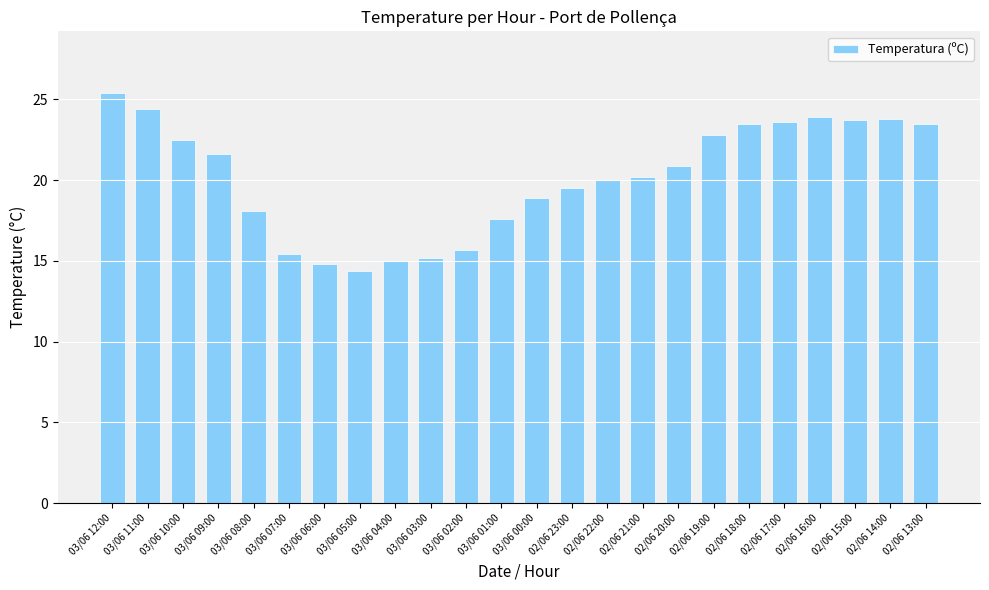

What is the value of the 23rd bar from the left?

23.8